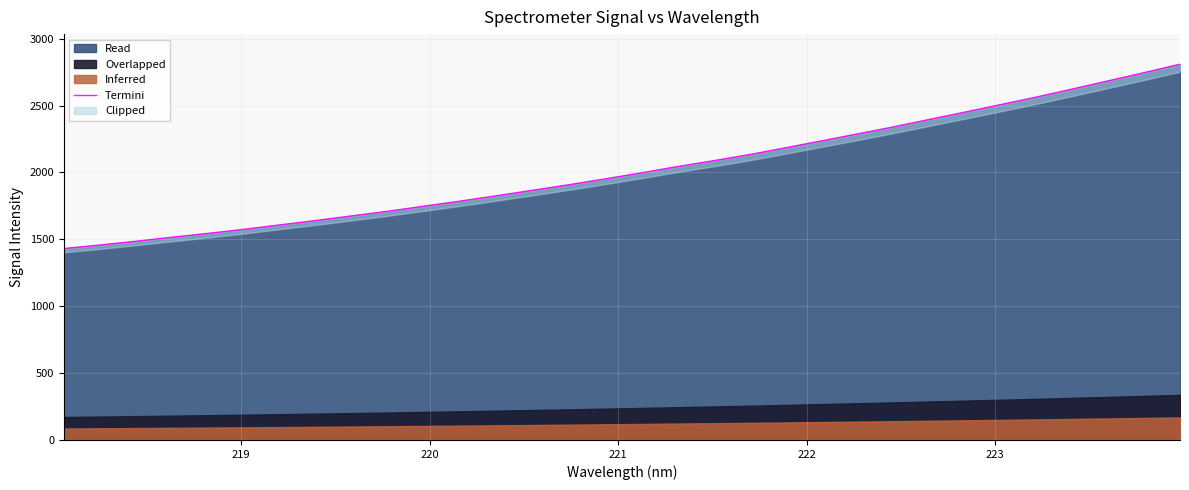

What is the maximum value for Read?

2809.5